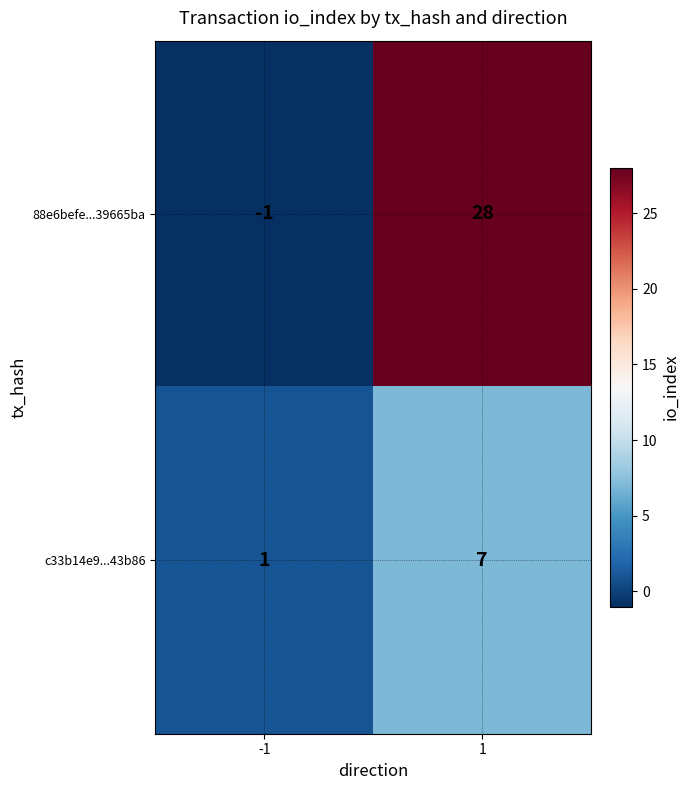

Rank the series by their average value, from lowest to highest.

c33b14e9...43b86, 88e6befe...39665ba